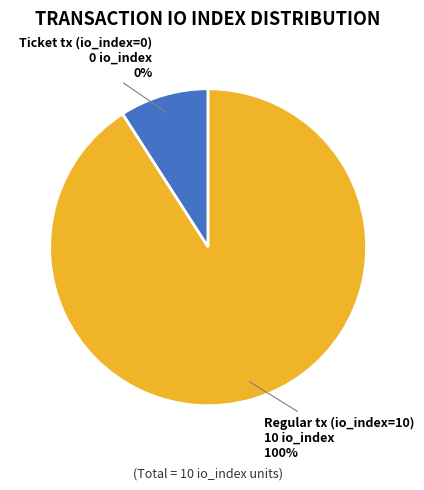

To the nearest percent, what is the difference between the Regular tx (io_index=10) and Ticket tx (io_index=0) slice percentages?

100%